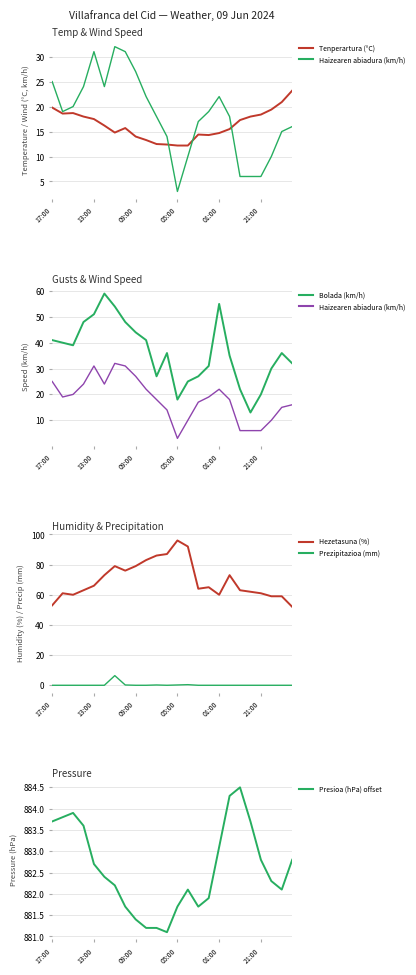

What is the total value across all series at 21?

1000.7